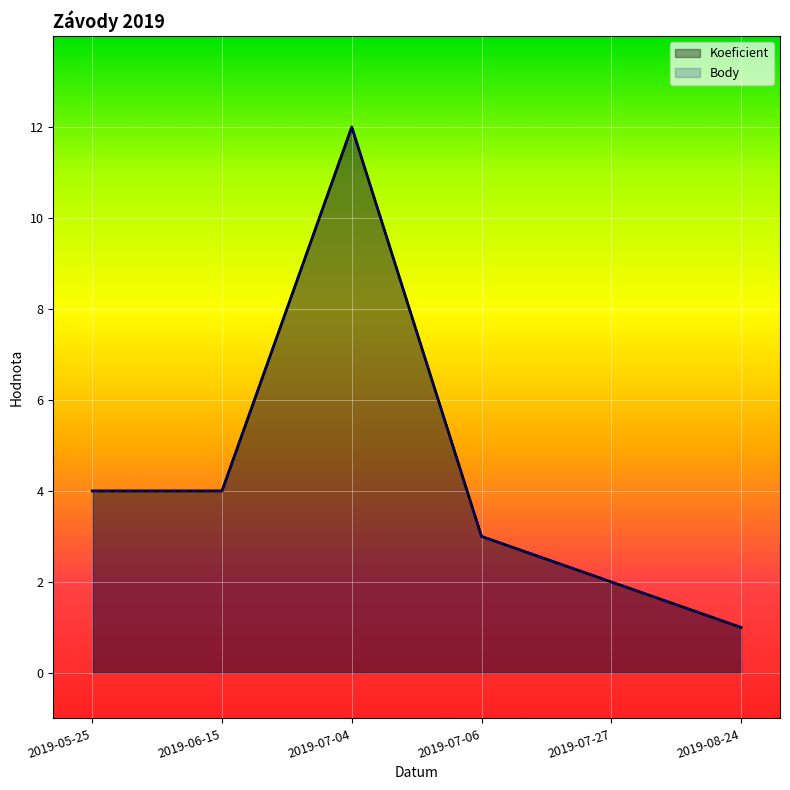

How many lines are shown in the chart?

2